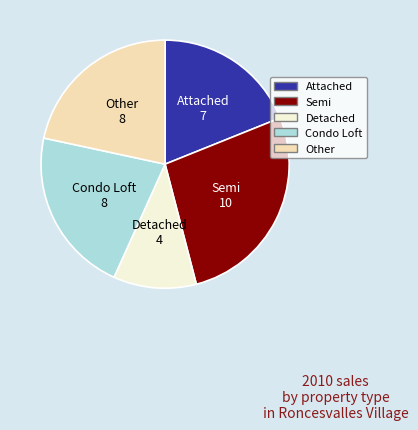

Combined, do Semi and Condo Loft account for over 50%?

No